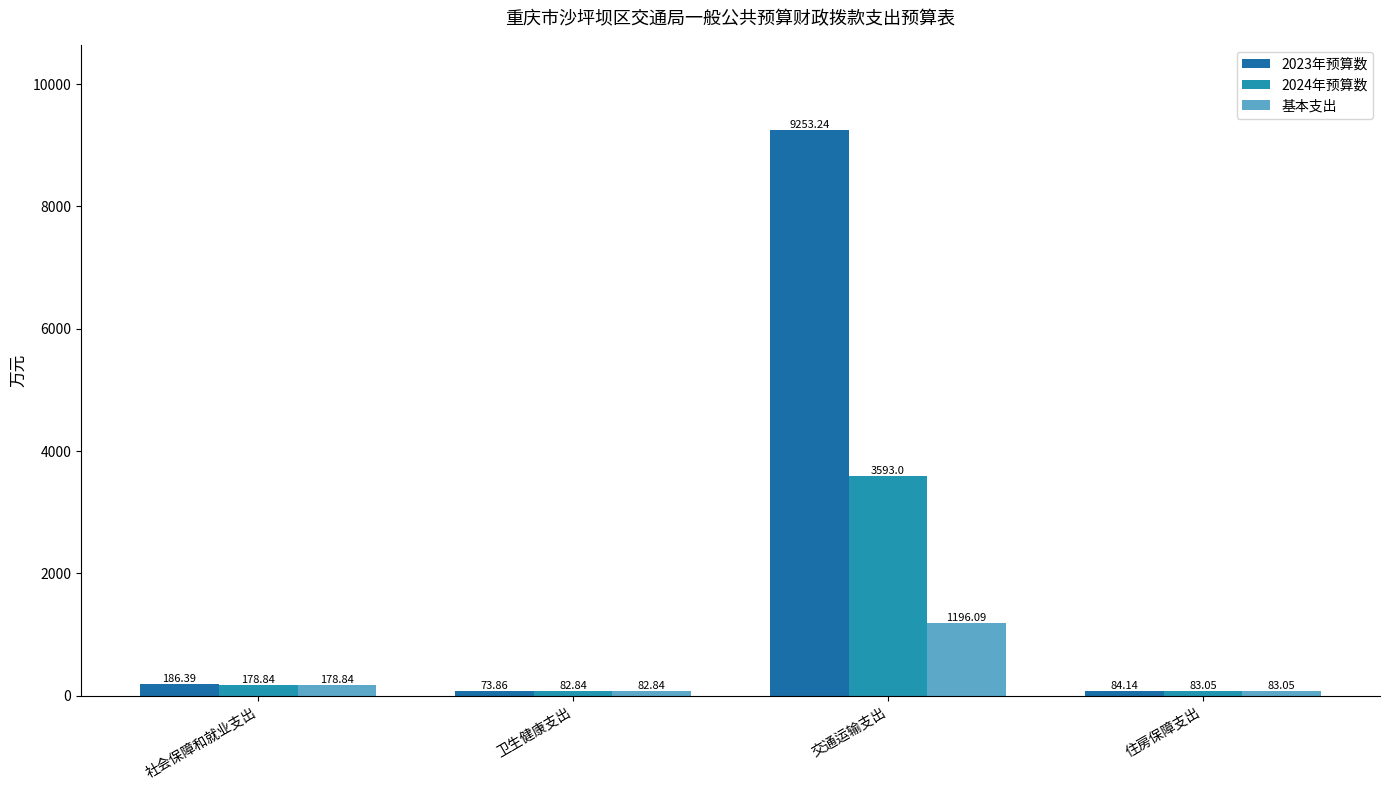

What is the sum of the 2024年预算数 values at 卫生健康支出 and 社会保障和就业支出?

261.7